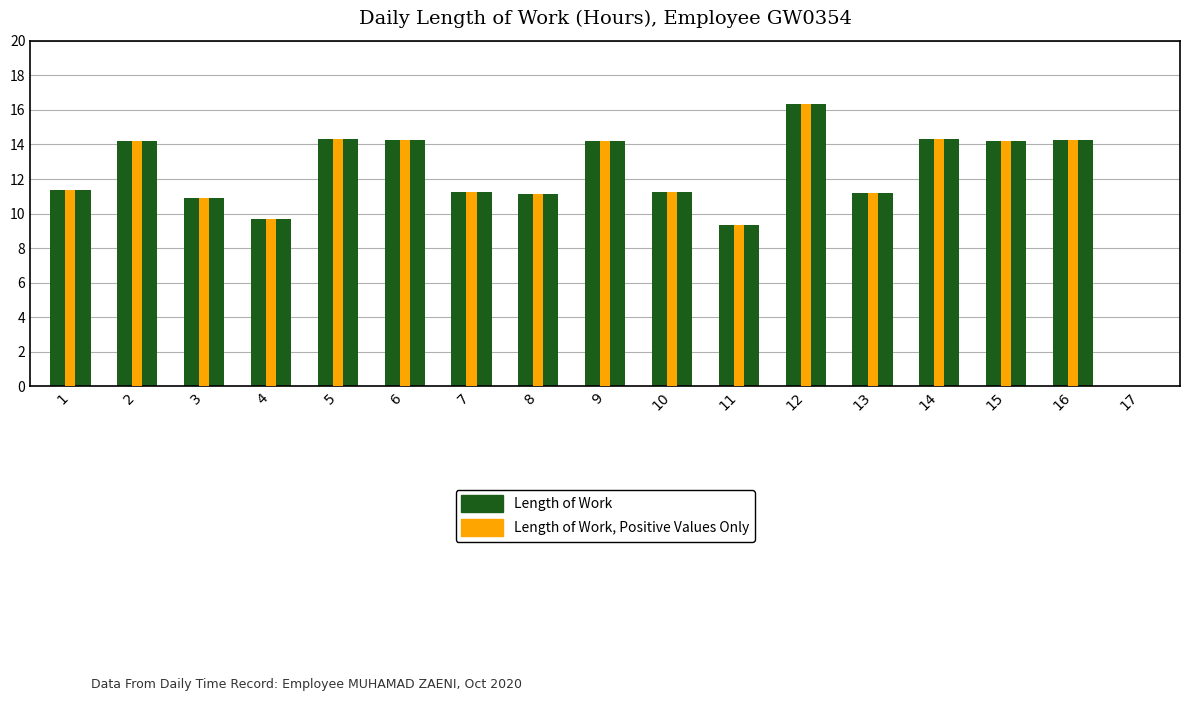

Reading right to left, what are all the values shown in this chart?

Length of Work: 17=0.0	16=14.2	15=14.2	14=14.3	13=11.2	12=16.3	11=9.3	10=11.2	9=14.2	8=11.1	7=11.3	6=14.3	5=14.3	4=9.7	3=10.9	2=14.2	1=11.4
Length of Work, Positive Values Only: 17=0.0	16=14.2	15=14.2	14=14.3	13=11.2	12=16.3	11=9.3	10=11.2	9=14.2	8=11.1	7=11.3	6=14.3	5=14.3	4=9.7	3=10.9	2=14.2	1=11.4